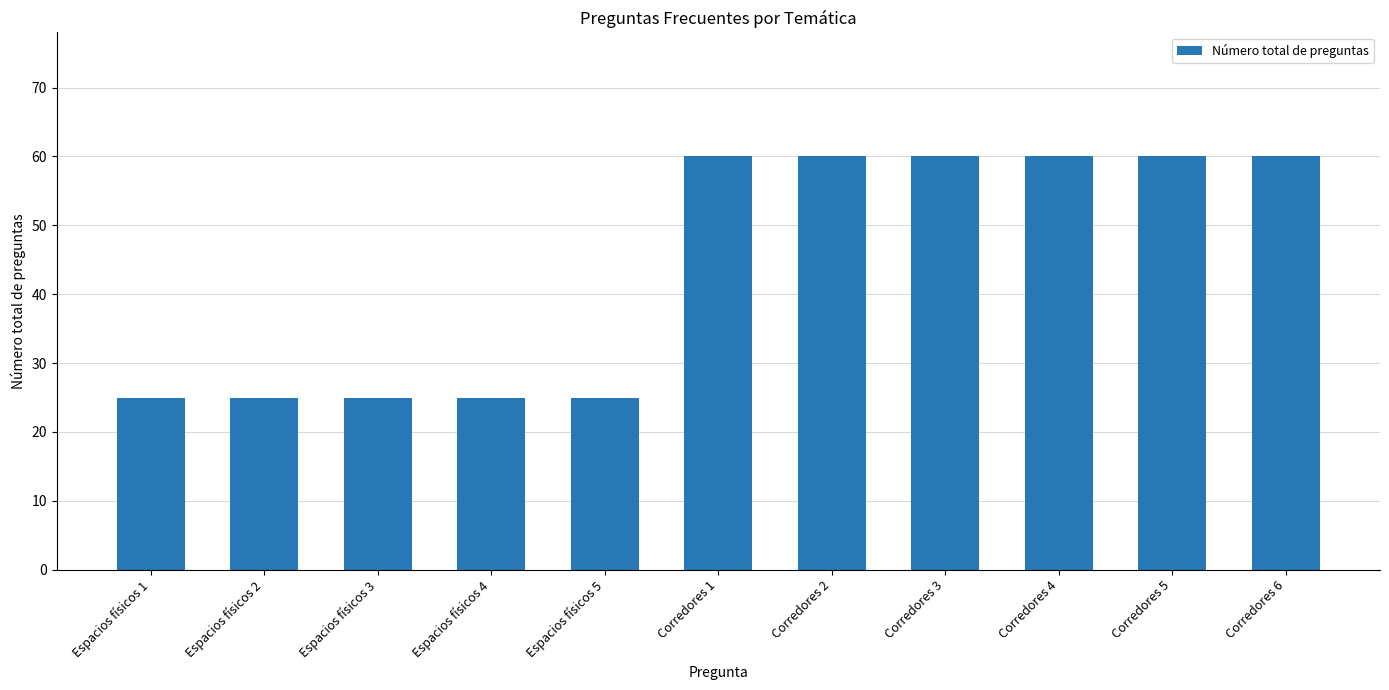

What position from the right is Corredores 6?

1